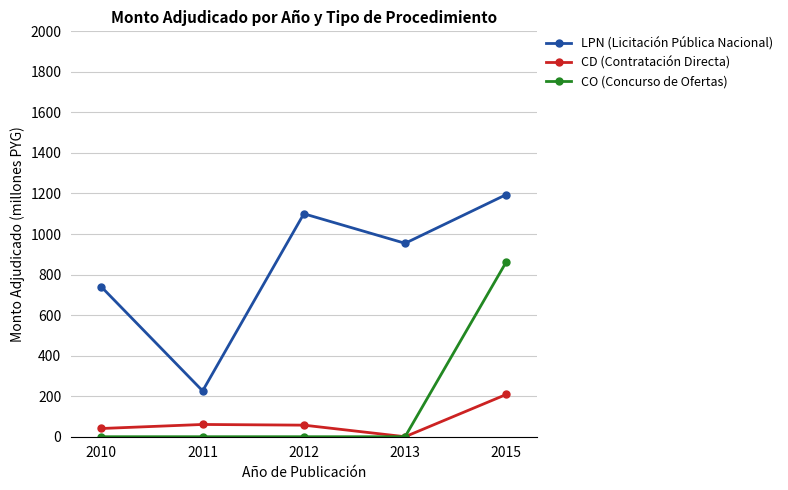

What is the total value across all series at 2011?

286.6